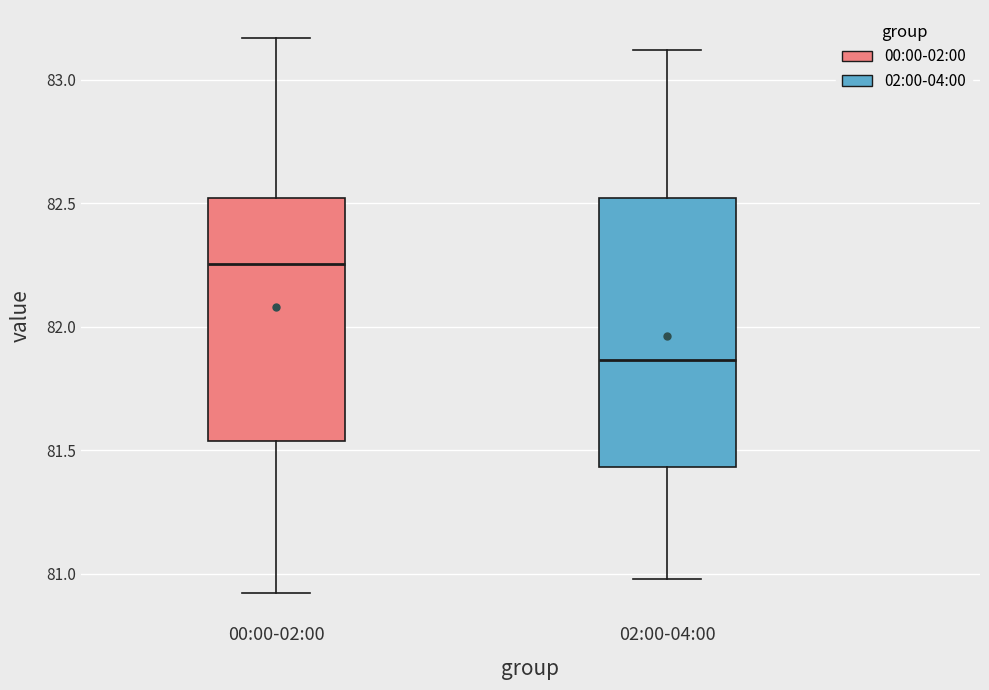

Which box's median line is the highest?

00:00-02:00